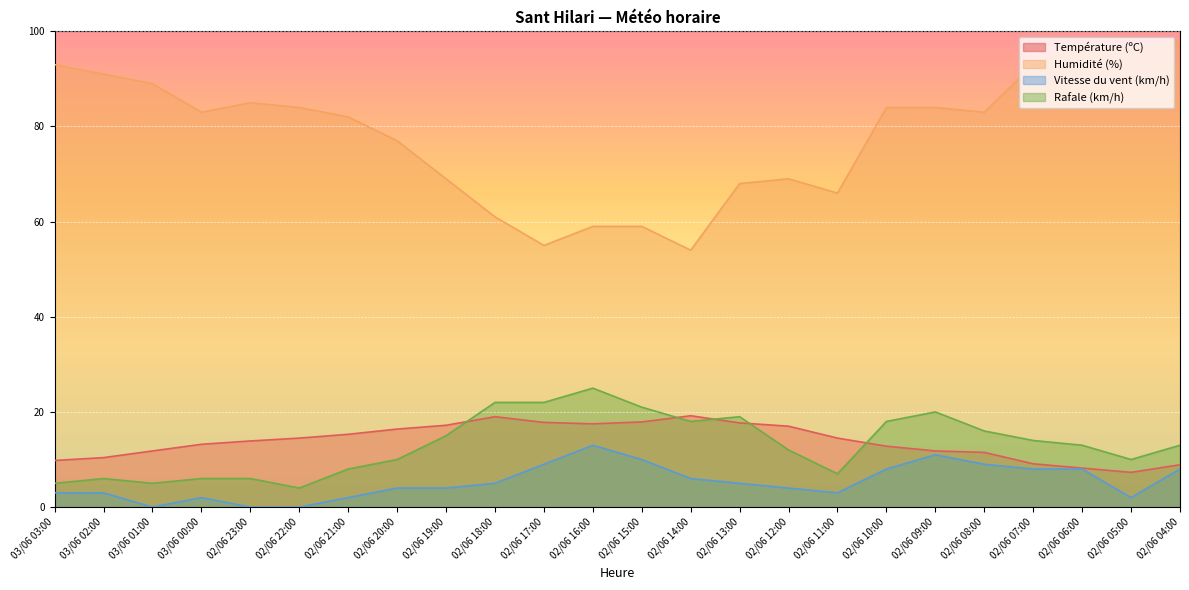

List the series in order of their peak value, lowest first.

Vitesse du vent (km/h), Température (ºC), Rafale (km/h), Humidité (%)